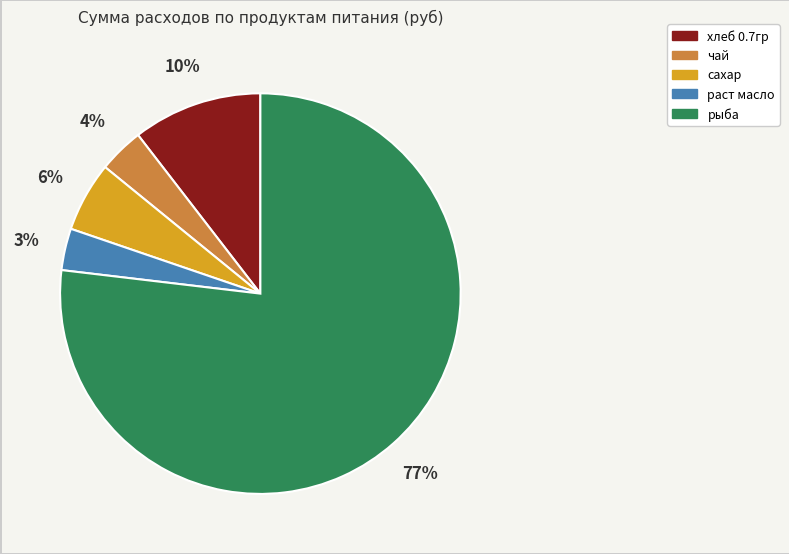

Which slice is the largest?

рыба